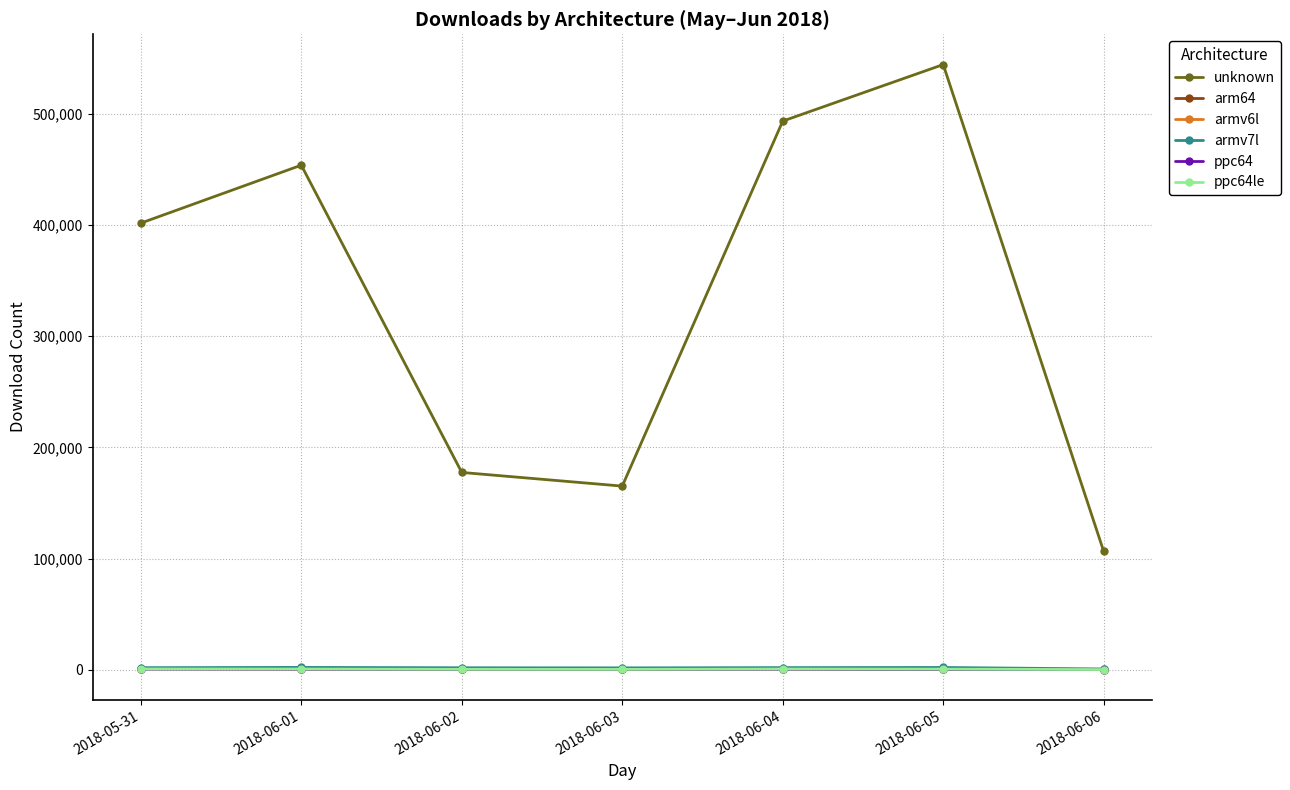

Is the value of armv7l at 2018-06-06 greater than the value of unknown at 2018-06-05?

No